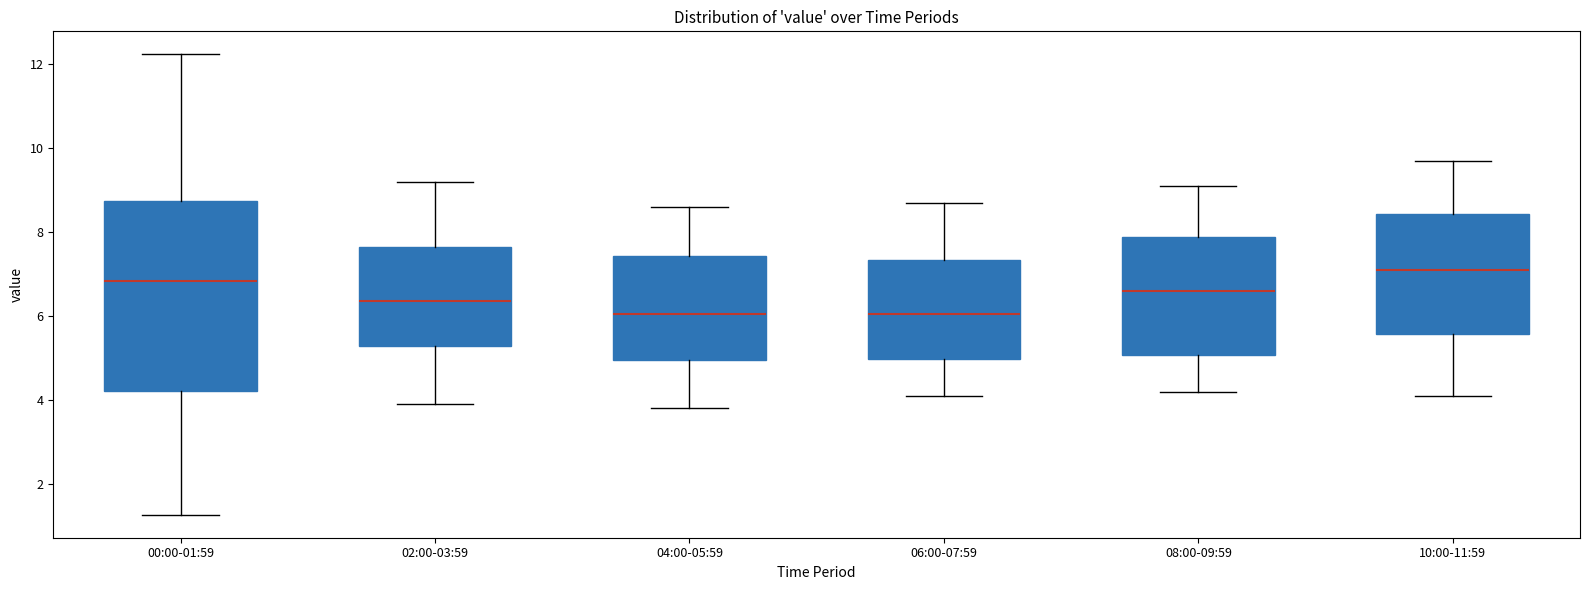

Where does the upper whisker of the box for 08:00-09:59 end on the y-axis? The values are not printed on the chart, so give them approximately, as read against the axis.

9.2